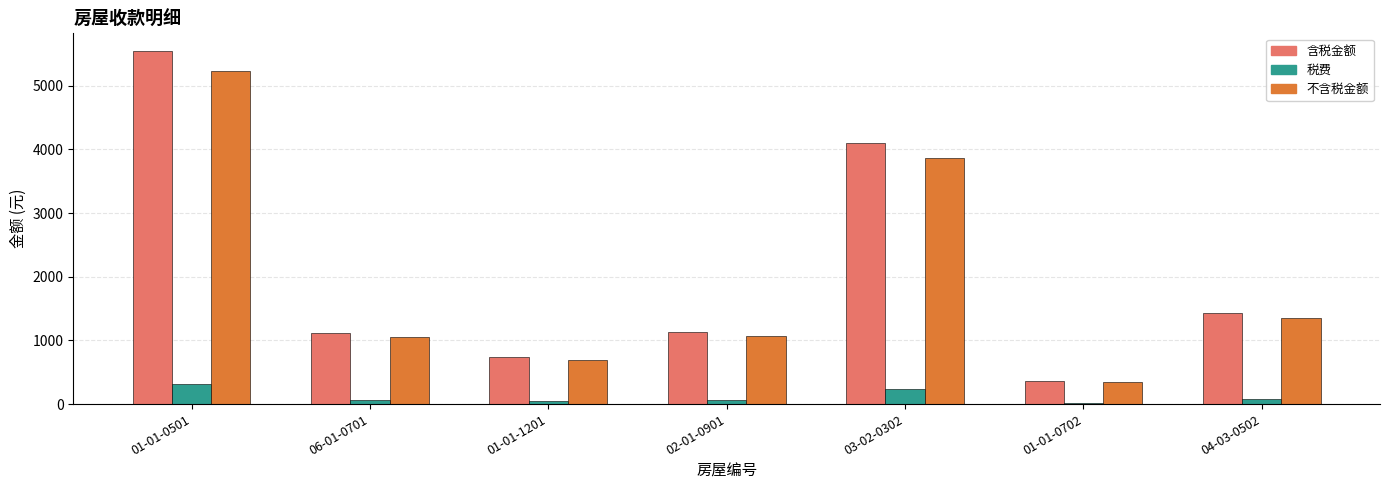

What is the label of the 5th bar from the right?

01-01-1201